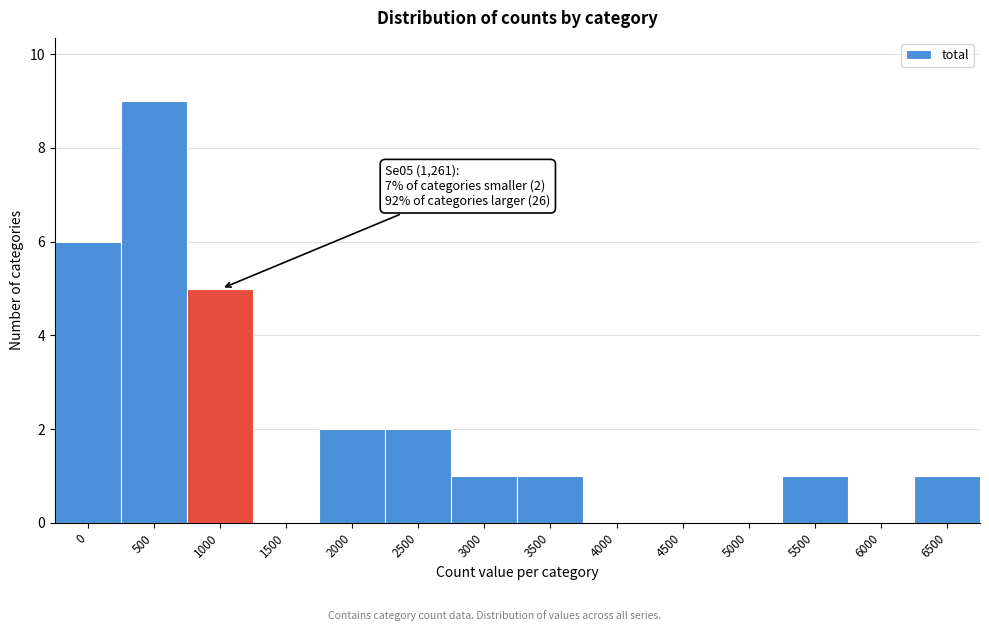

Reading left to right, extract all data points from this chart.

0=6	500=9	1000=5	1500=0	2000=2	2500=2	3000=1	3500=1	4000=0	4500=0	5000=0	5500=1	6000=0	6500=1